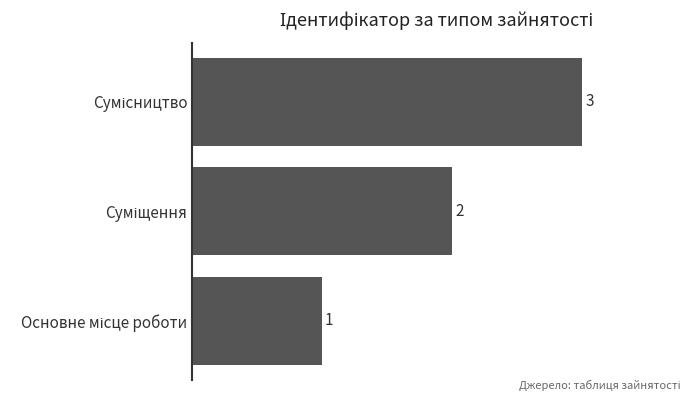

How many values are between 1 and 3?

3